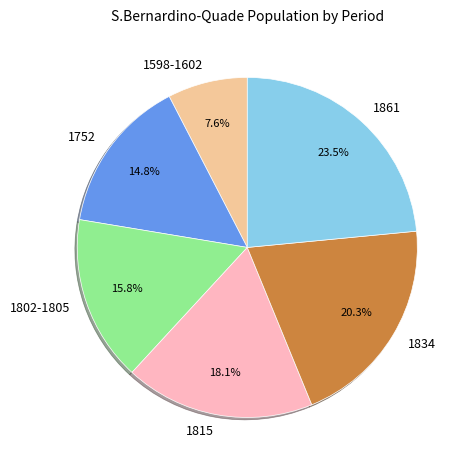

Does 1802-1805 account for over 50% of the chart?

No